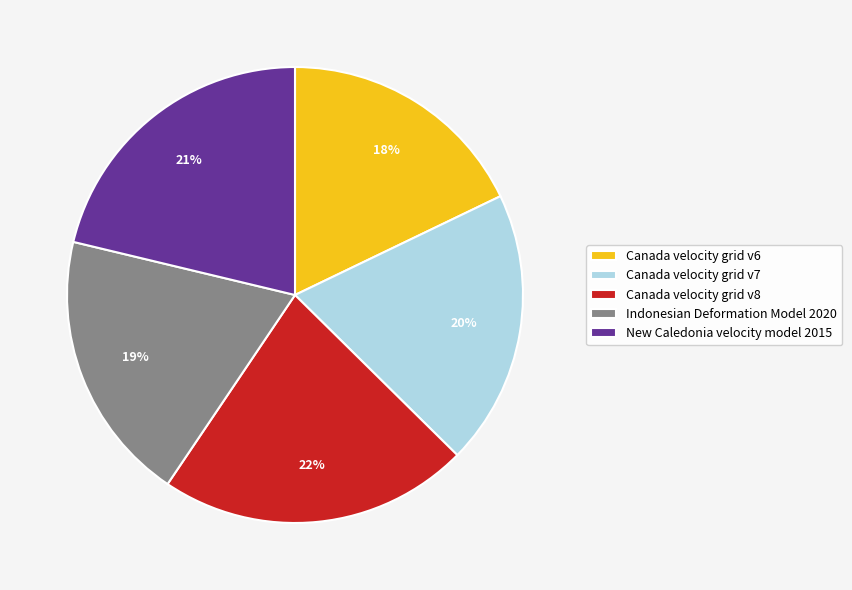

Does New Caledonia velocity model 2015 account for over 50% of the chart?

No